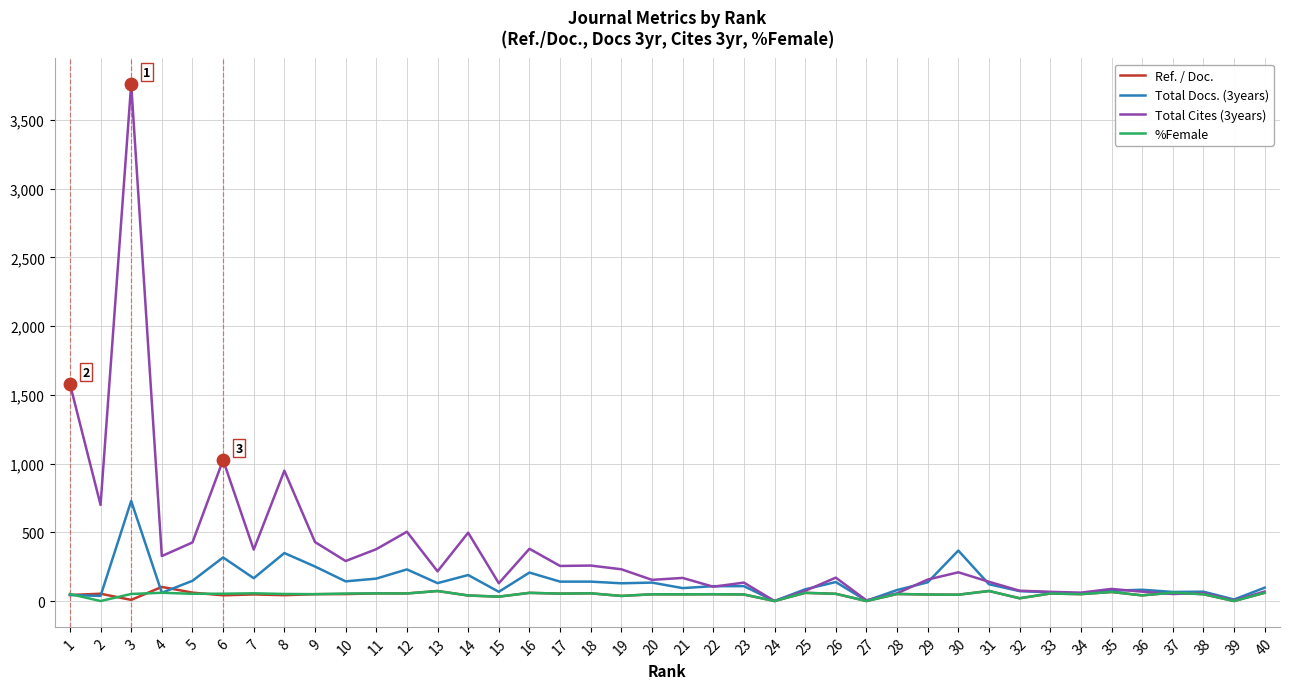

At which category is the sum across all series the highest?

3